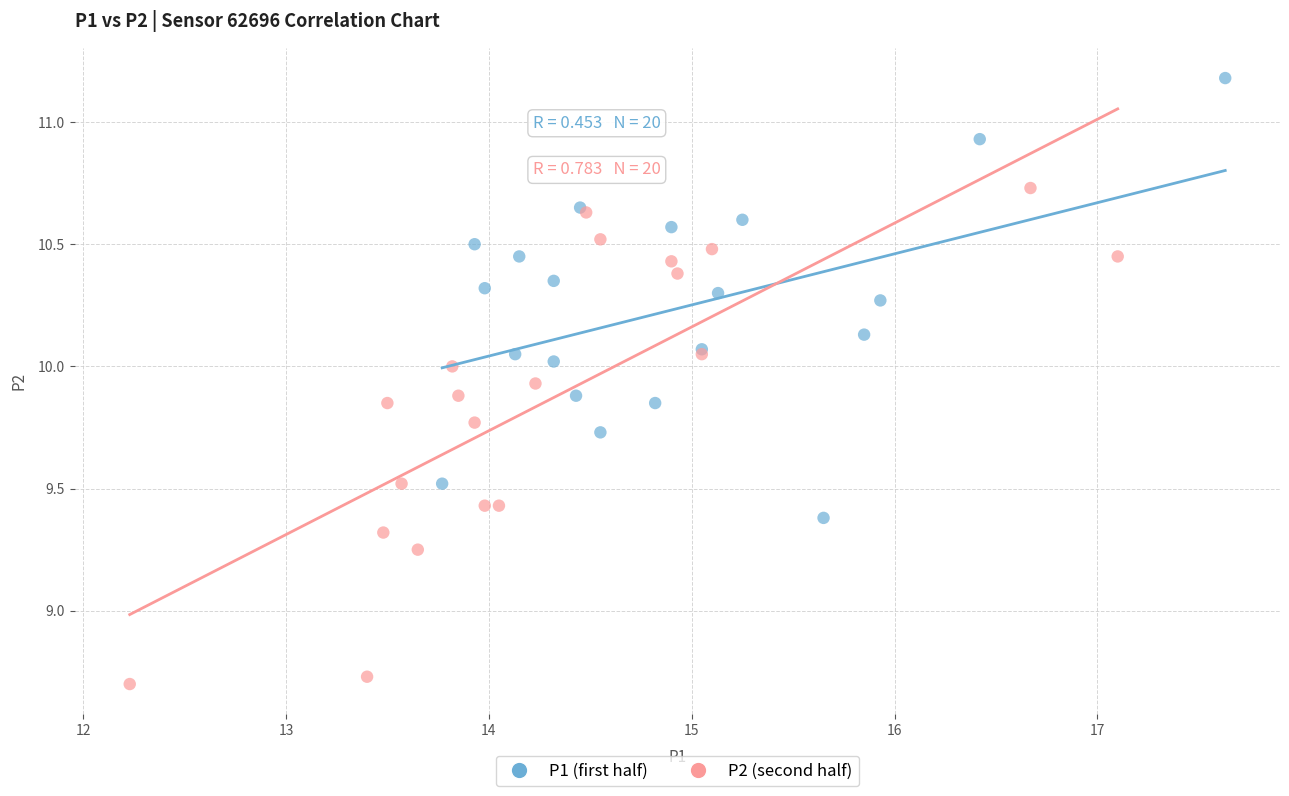

Which series contains the highest Y value?

P1 (first half)